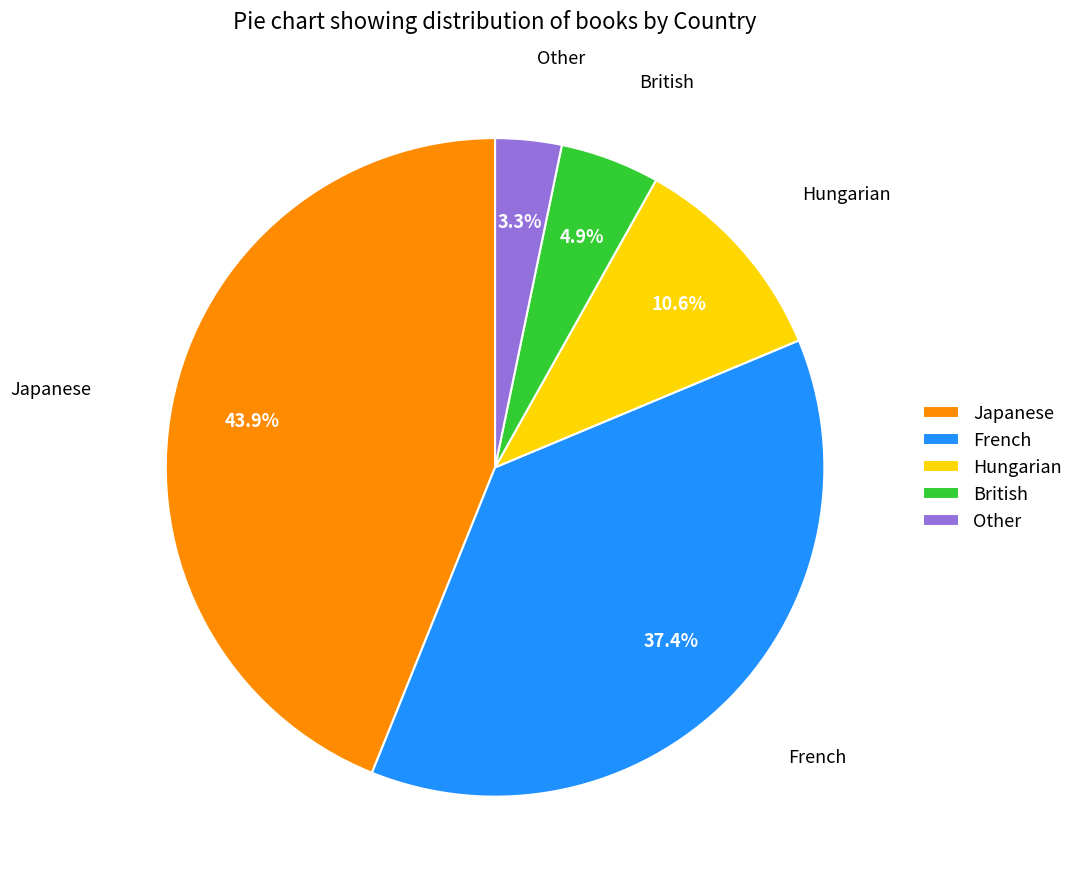

To the nearest percent, what percentage of the pie is French?

37%